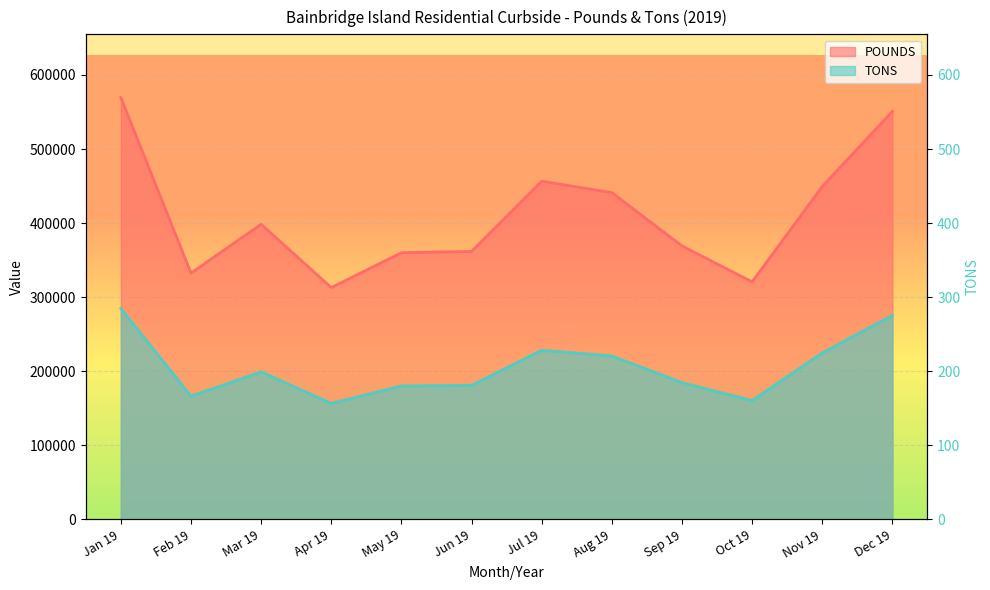

What is the value of the POUNDS point at the 9th from the left?

369160.0